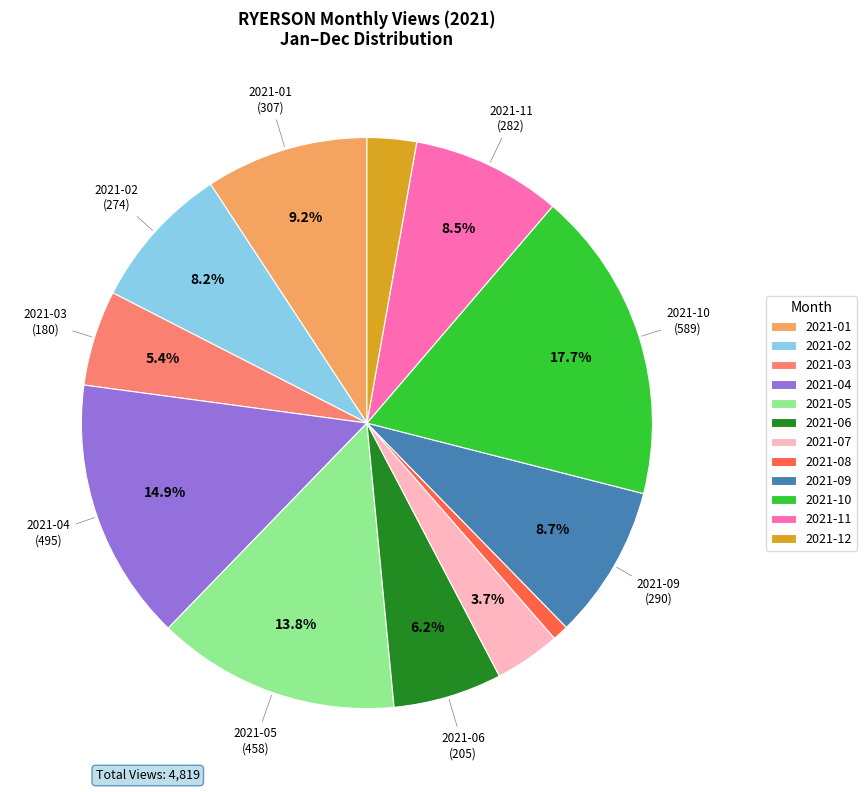

To the nearest percent, what is the combined percentage of 2021-12 and 2021-03?

8%